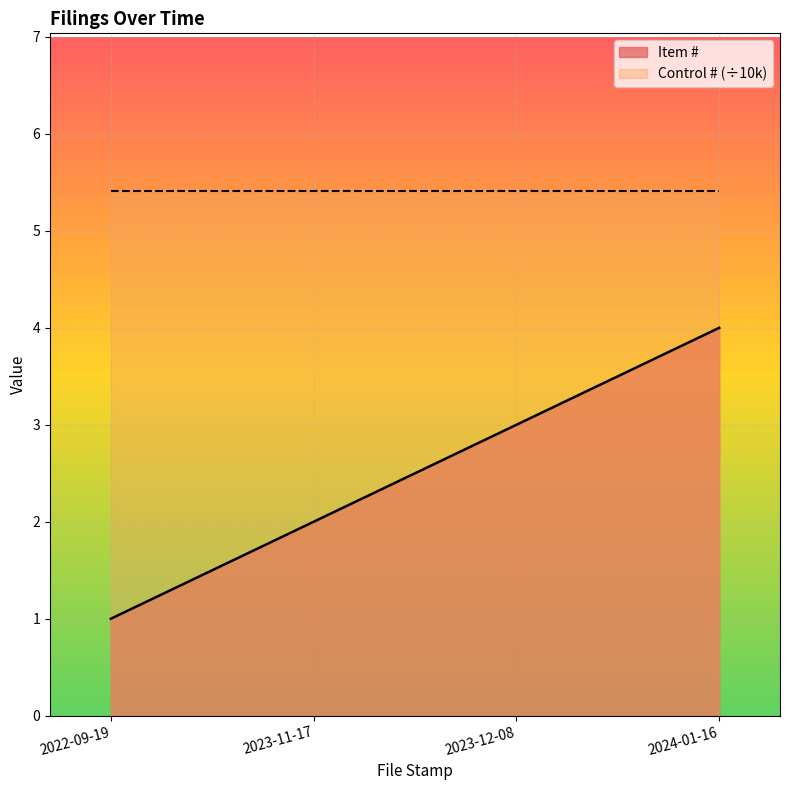

What is the label of the 1st point from the right?

2024-01-16